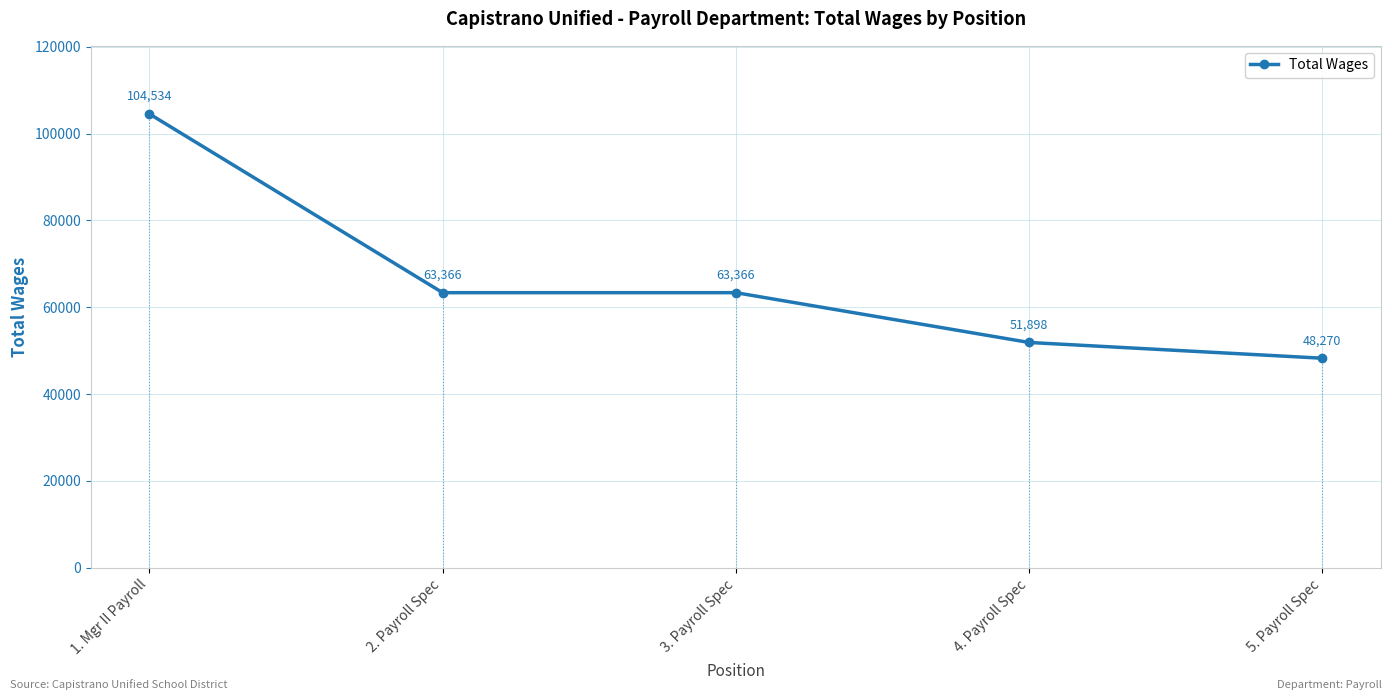

Reading left to right, transcribe all the data shown in this chart.

1. Mgr II Payroll=104534	2. Payroll Spec=63366	3. Payroll Spec=63366	4. Payroll Spec=51898	5. Payroll Spec=48270